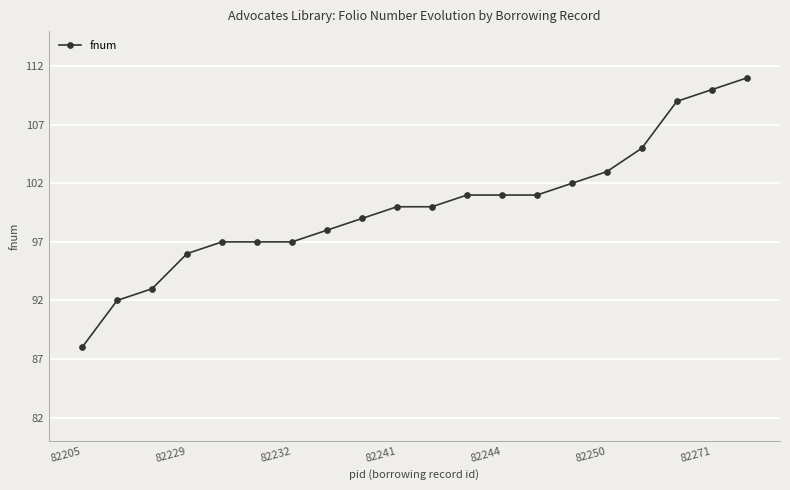

What is the sum of all values?

2000